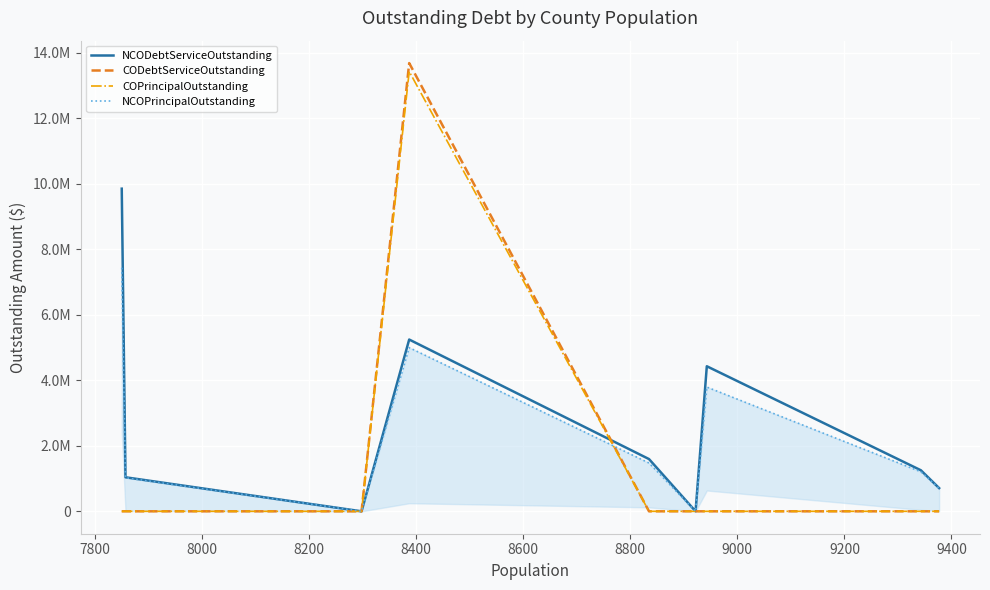

True or false: CODebtServiceOutstanding and COPrincipalOutstanding cross at least once.

False